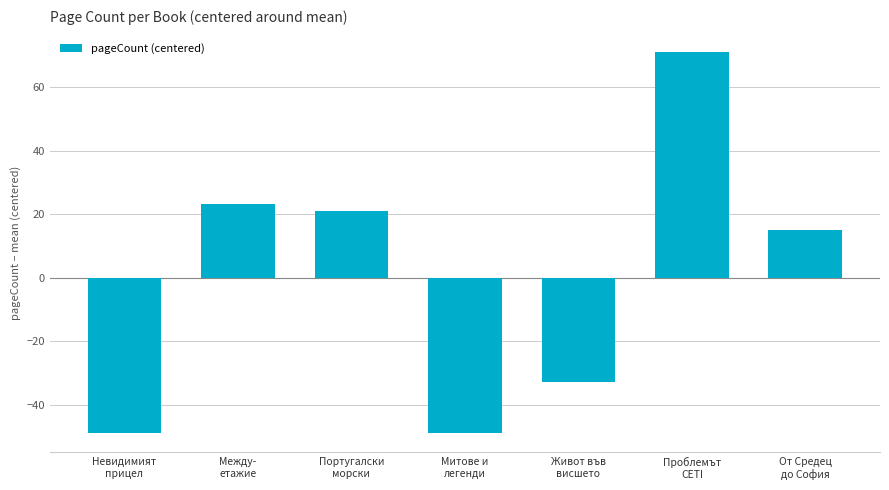

What is the ratio of the value at Проблемът
CETI to the value at От Средец
до София?

4.7